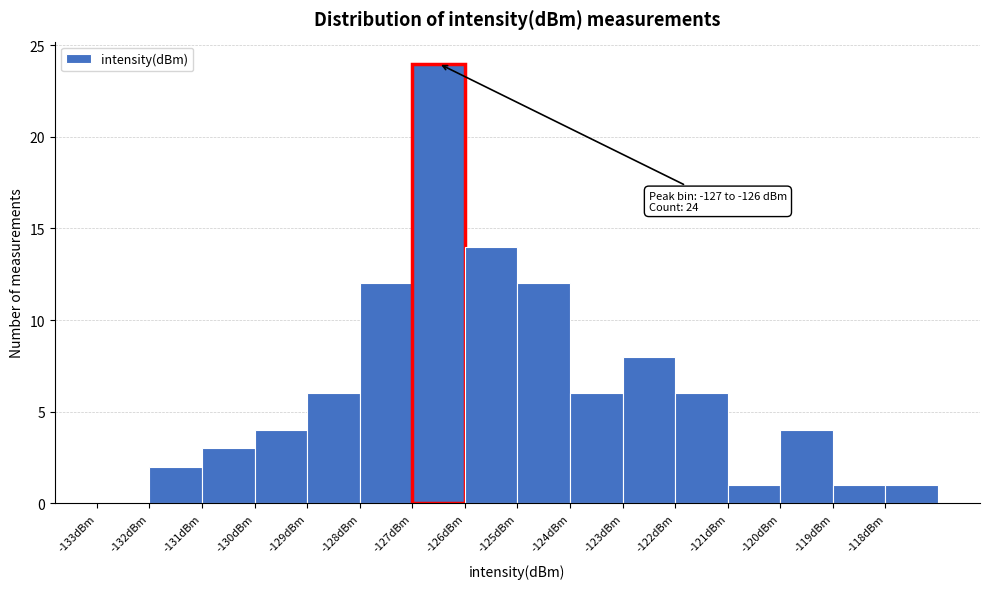

Over which range of the x-axis is the bar tallest?

-127 to -126